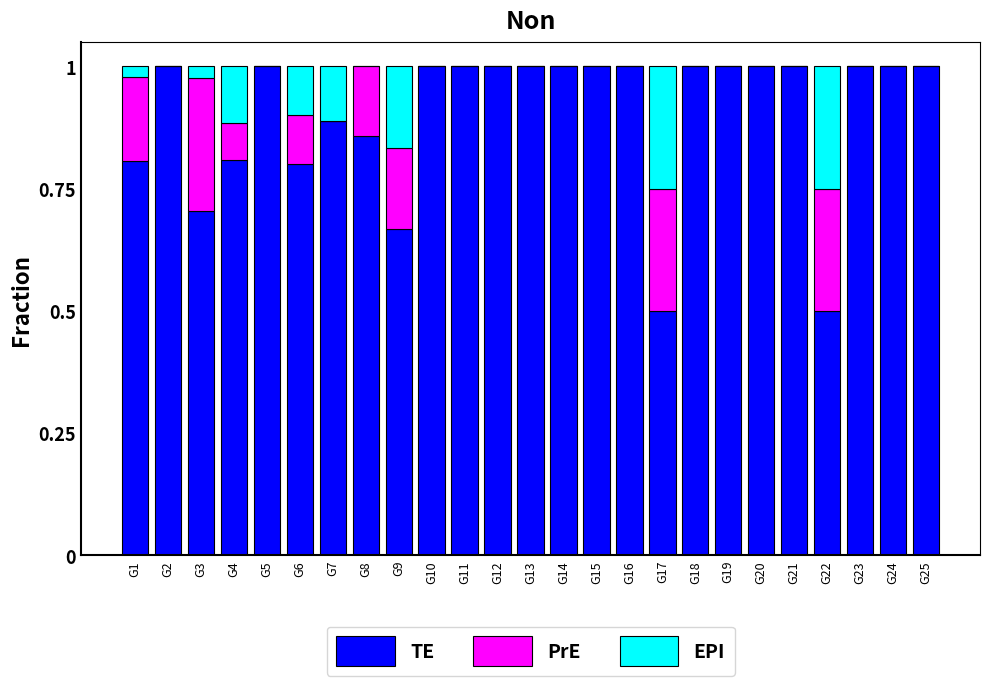

The value of TE at G25 is 1.0. True or false?

True